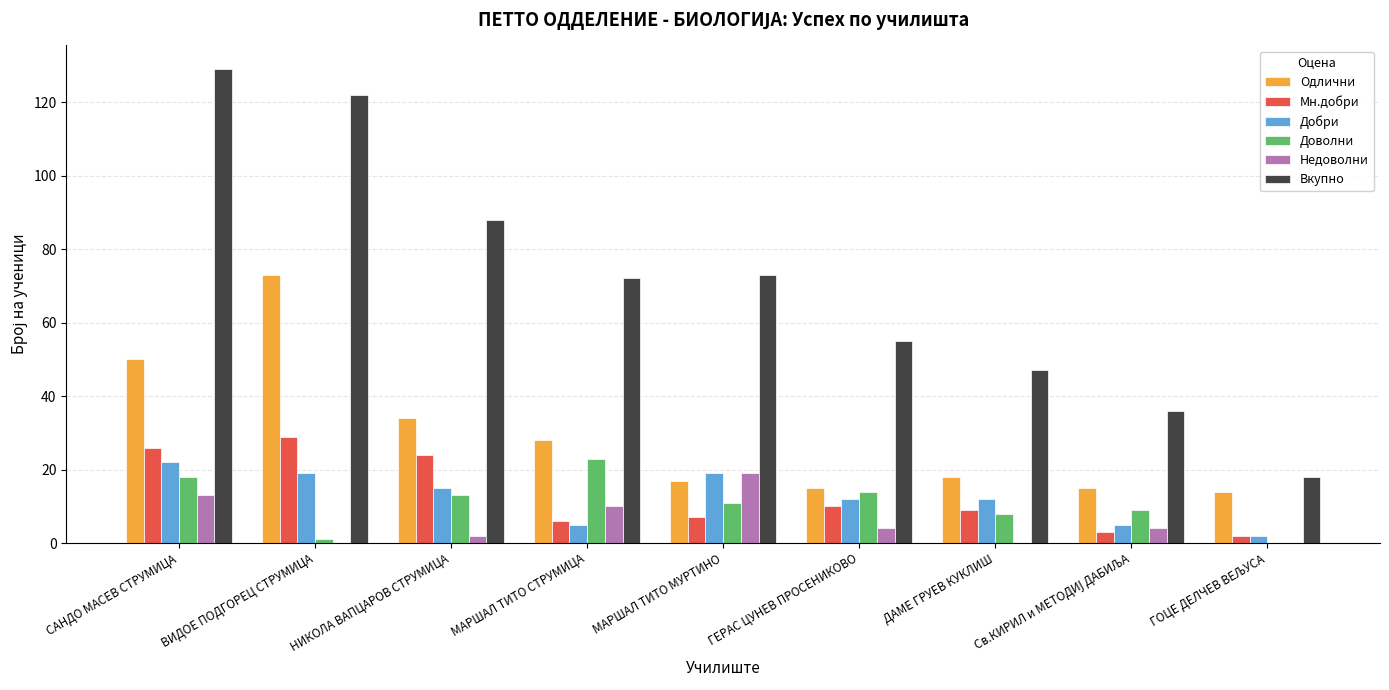

What is the greatest value displayed?

129